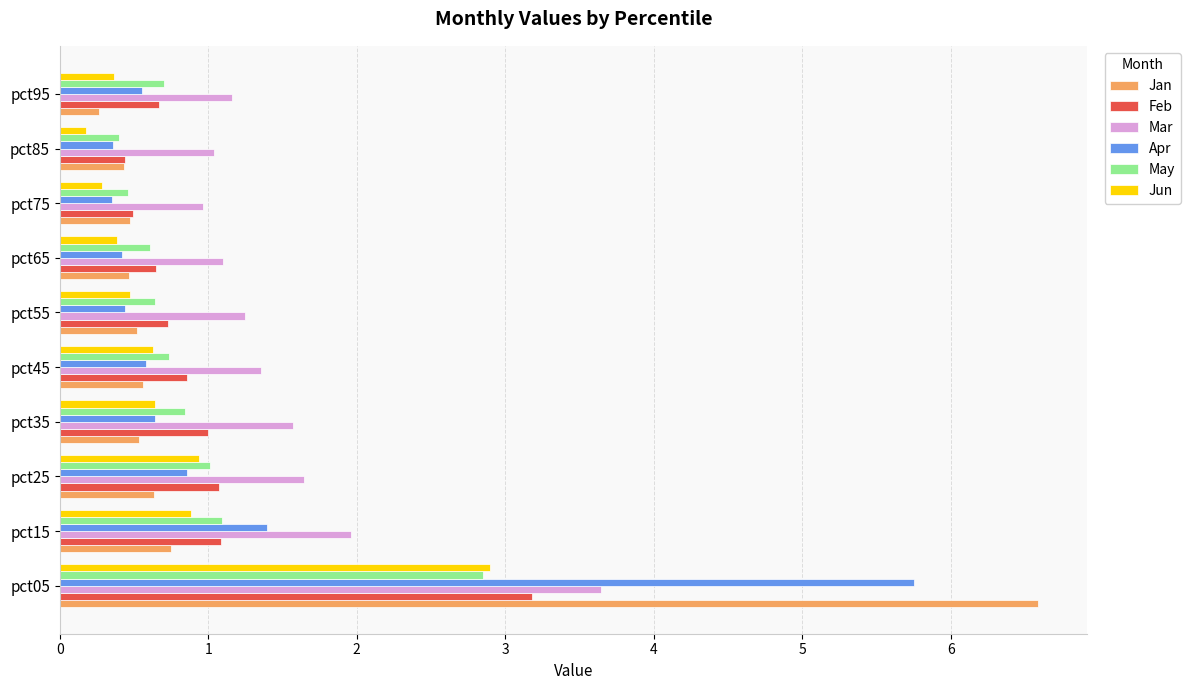

The value of May at pct15 is 0.5. True or false?

False